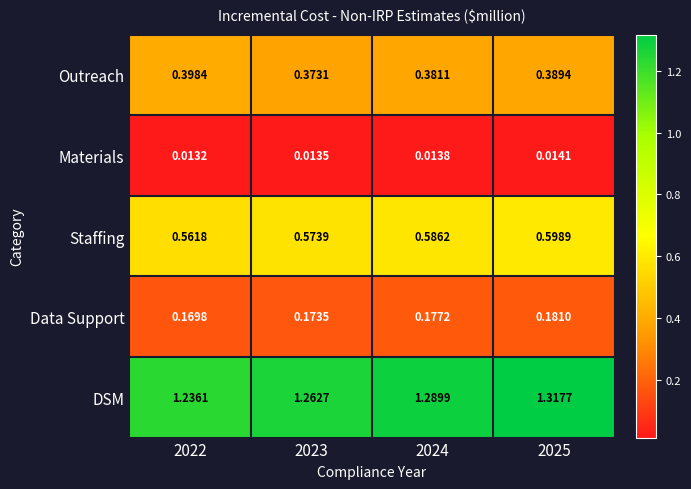

Which series changed the most between 2024 and 2025?

DSM